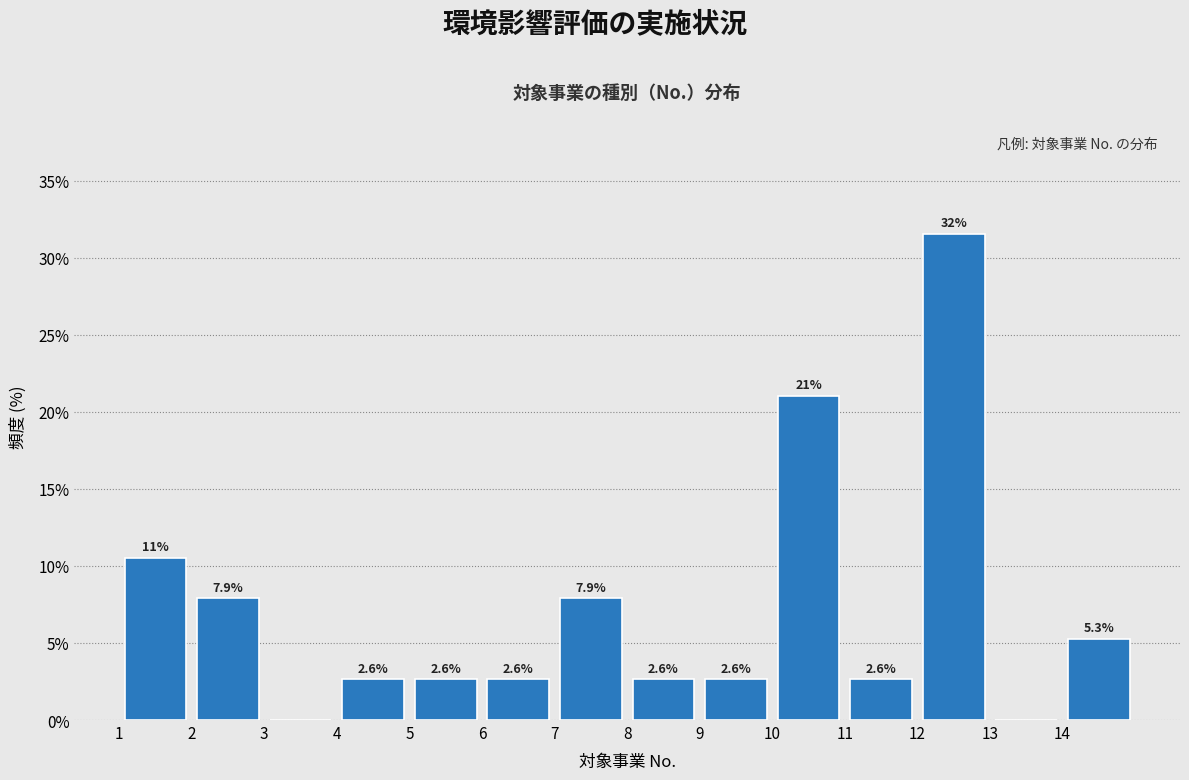

Over which range of the x-axis is the bar tallest?

12 to 13